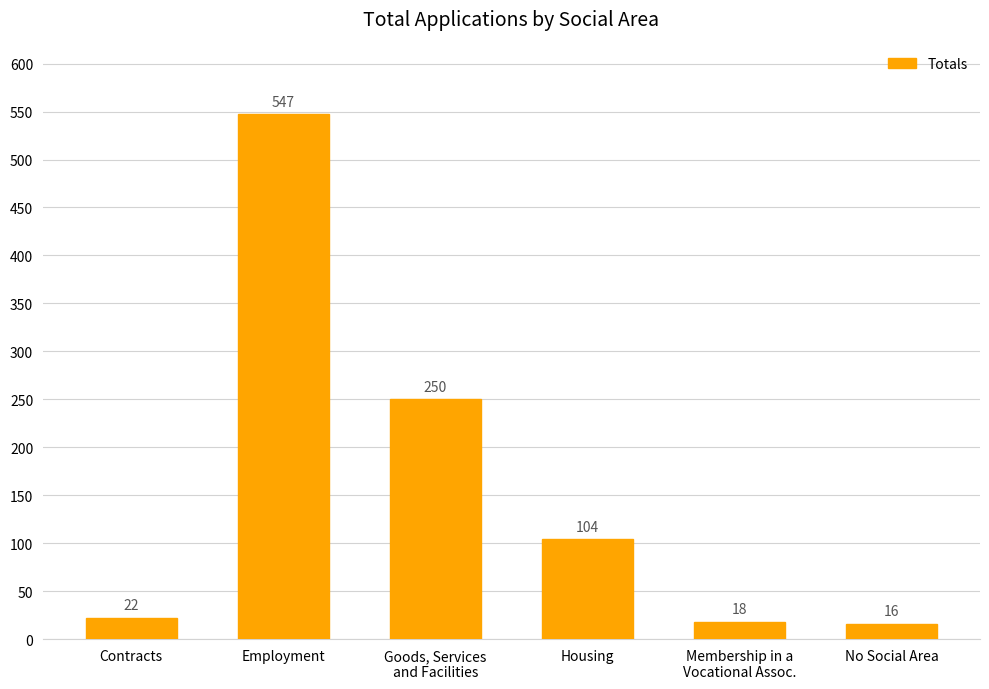

What is the ratio of the value at Contracts to the value at No Social Area?

1.4